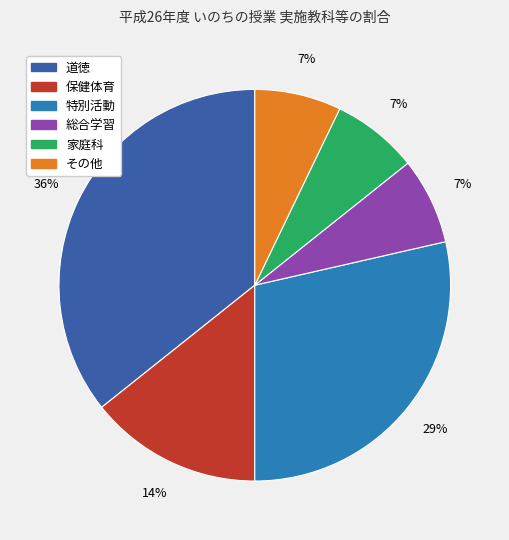

Does any single category account for the majority?

No